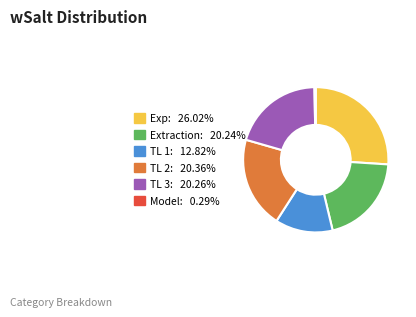

Which category has the biggest portion of the pie?

Exp